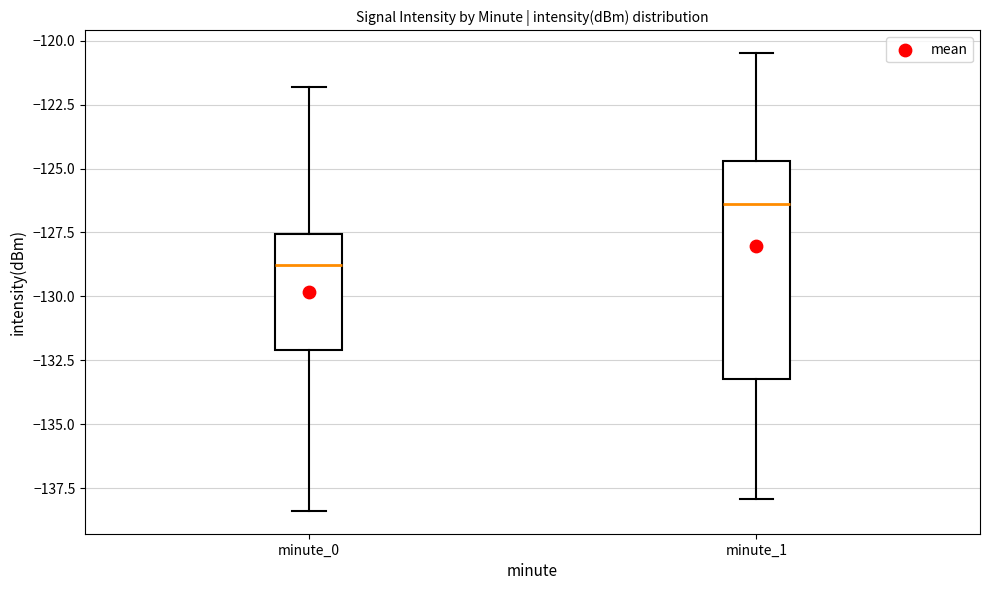

Reading left to right, read every box against the y-axis: the position of its median line, the range the box covers, and the ends of its whiskers. The values are not printed on the chart, so give them approximately, as read against the axis.

minute_0: median -129.0, box -132.0 to -127.5, whiskers -138.5 to -122.0
minute_1: median -126.5, box -133.0 to -124.5, whiskers -138.0 to -120.5